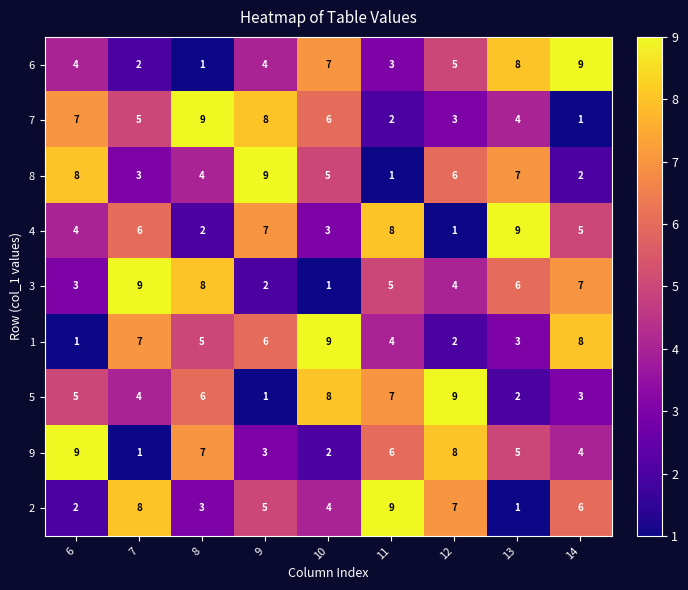

What is the difference between the highest and lowest values at 9?

8